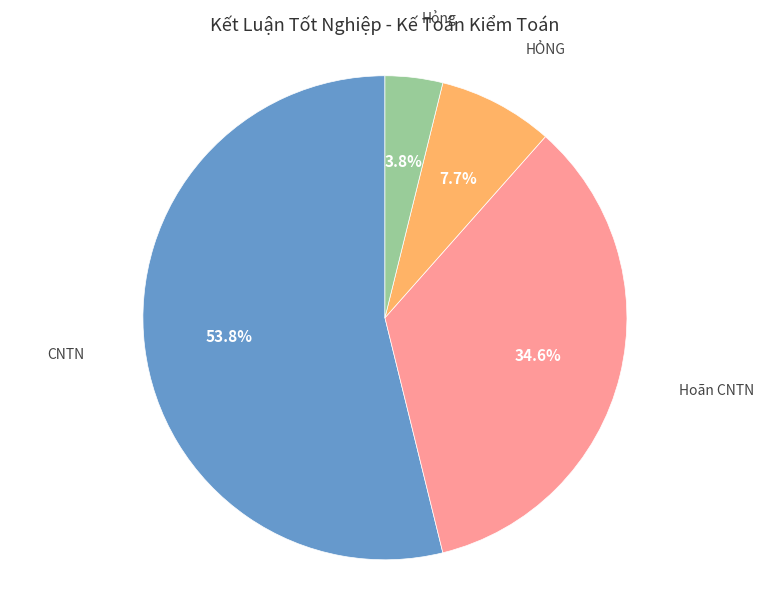

To the nearest percent, what is the difference between the largest and smallest slice percentages?

50%